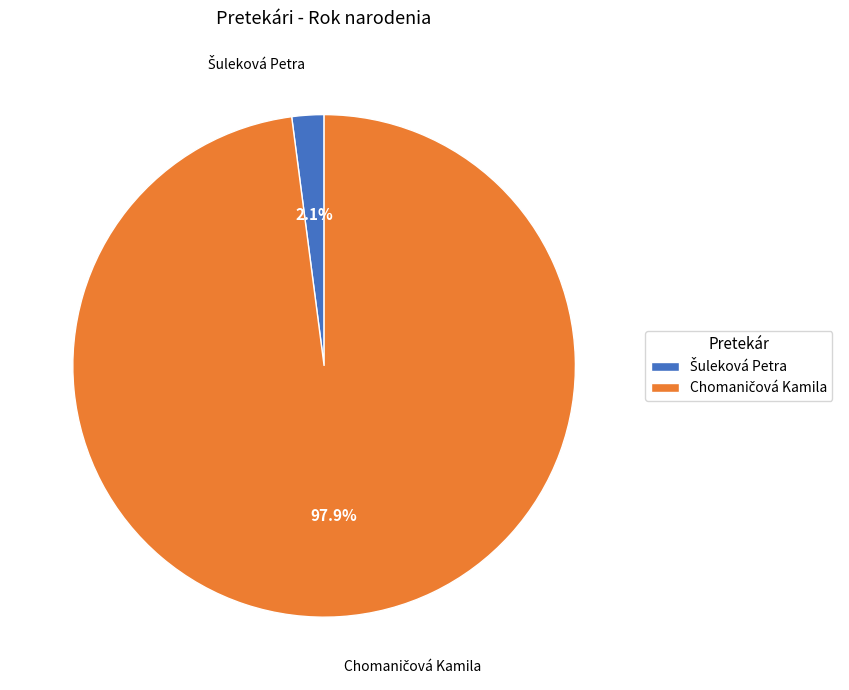

Is there any slice that represents more than half of the pie?

Yes